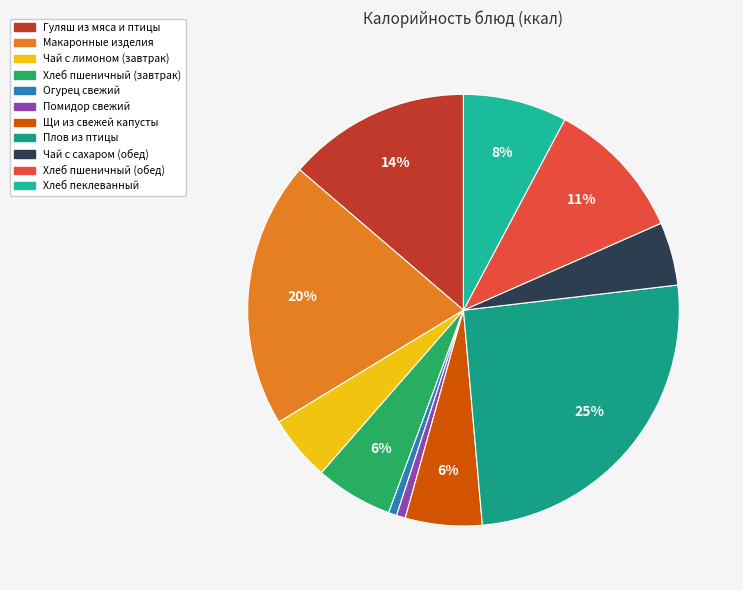

What is the smallest slice in the pie chart?

ОГУРЕЦ СВЕЖИЙ